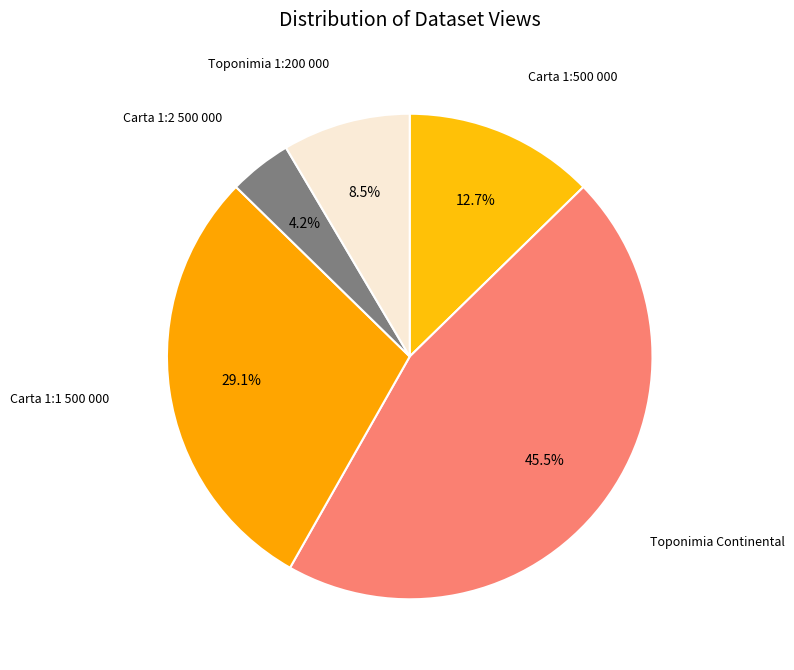

Which category has the smallest portion of the pie?

Carta de Portugal na escala 1:2 500 000